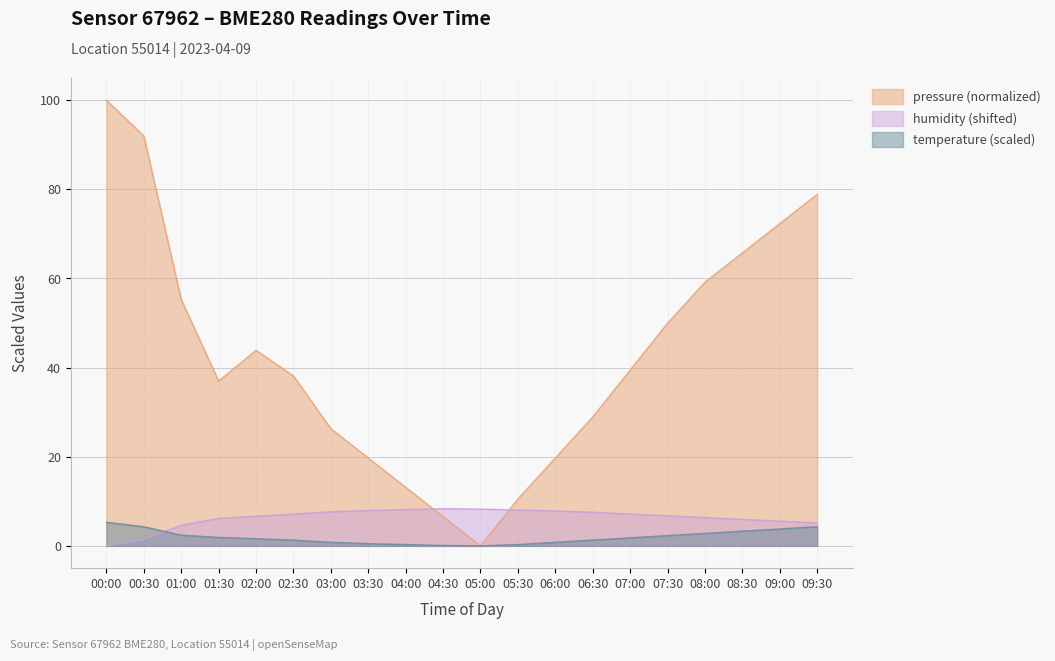

How many positive values does the pressure series have?

19